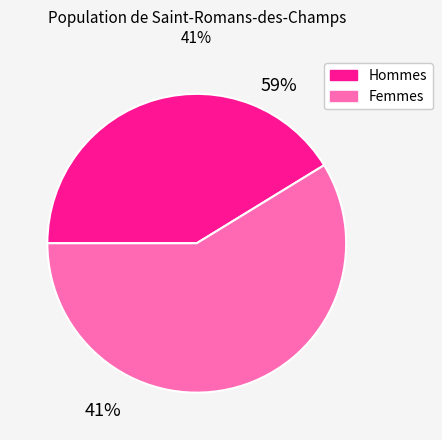

What is the smallest slice in the pie chart?

Hommes